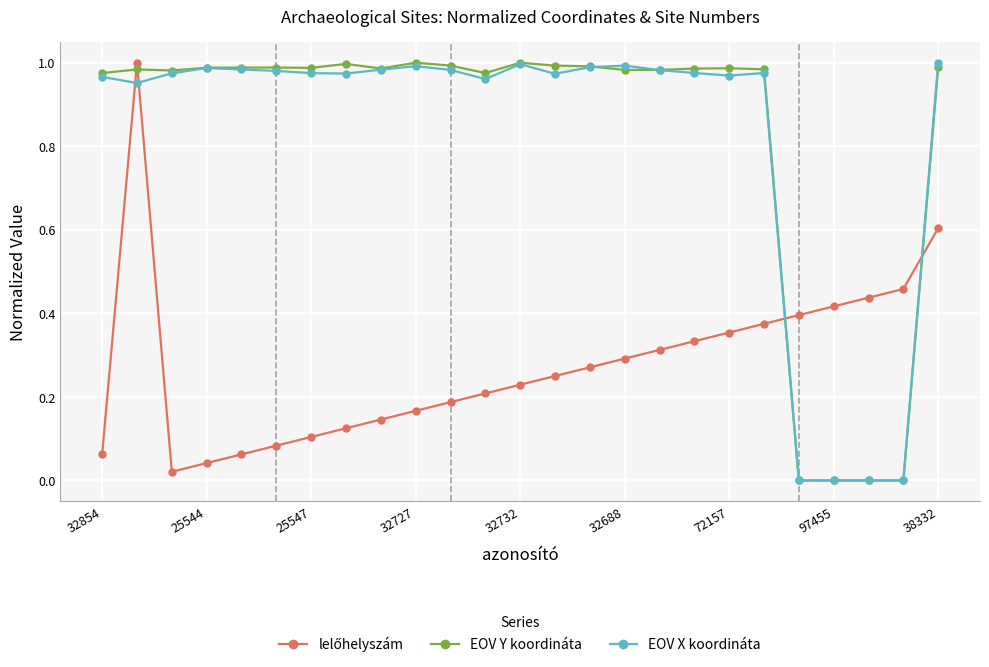

How many lines are shown in the chart?

3